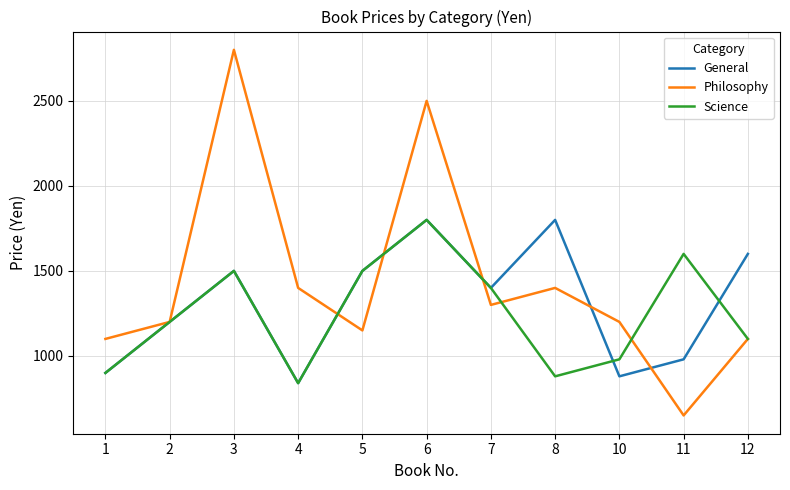

In General, how many points are higher than both neighbors (excluding endpoints)?

3